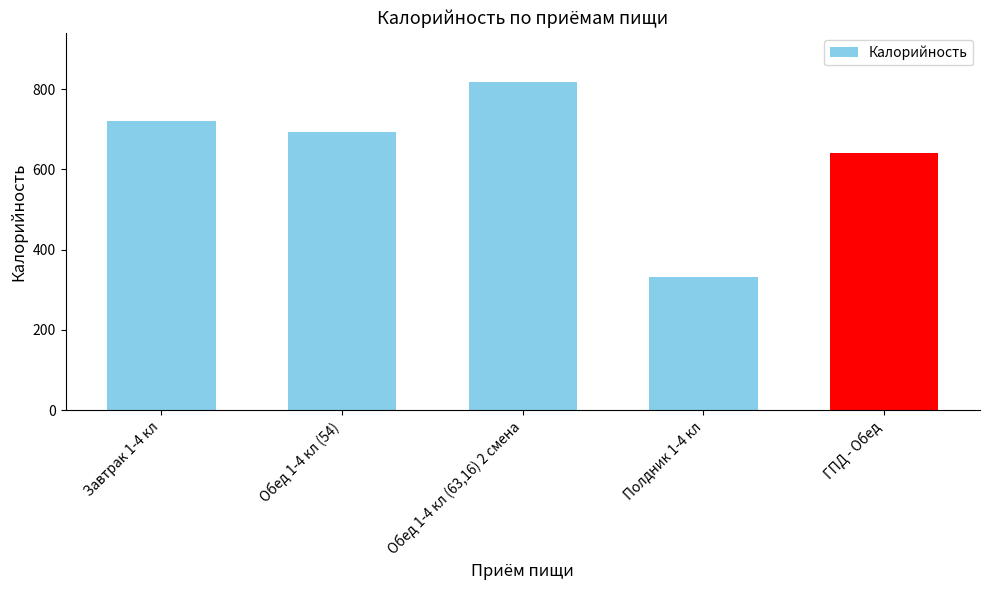

How many bars are there in total?

5